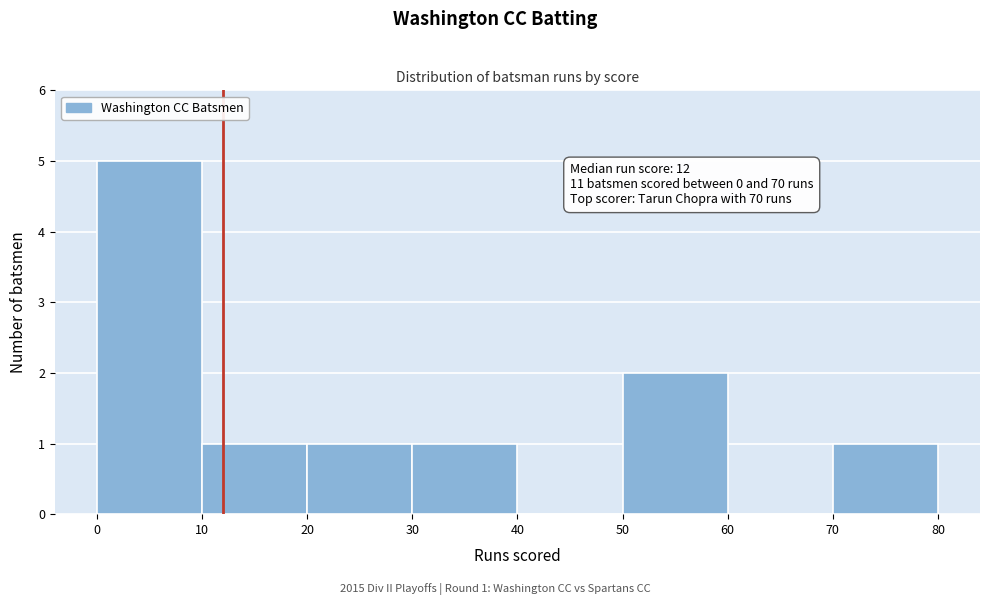

Which range on the x-axis has the tallest bar?

0 to 10